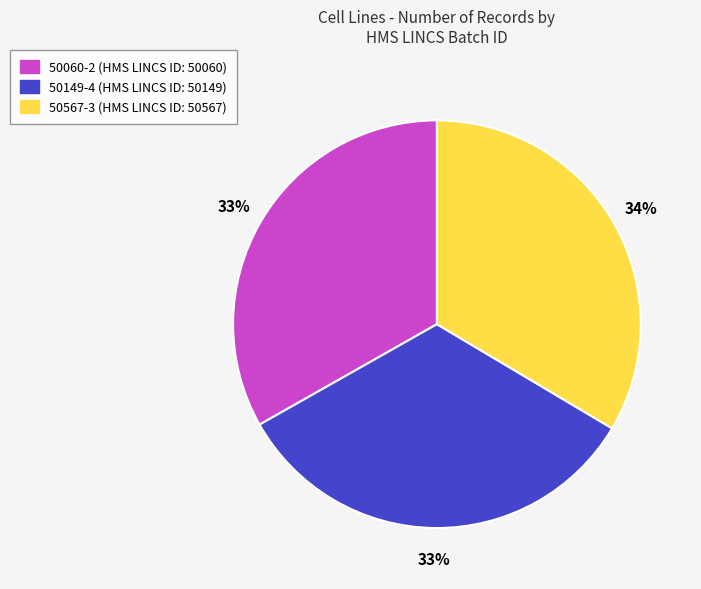

Do 50060-2 and 50567-3 together represent more than half of the pie?

Yes